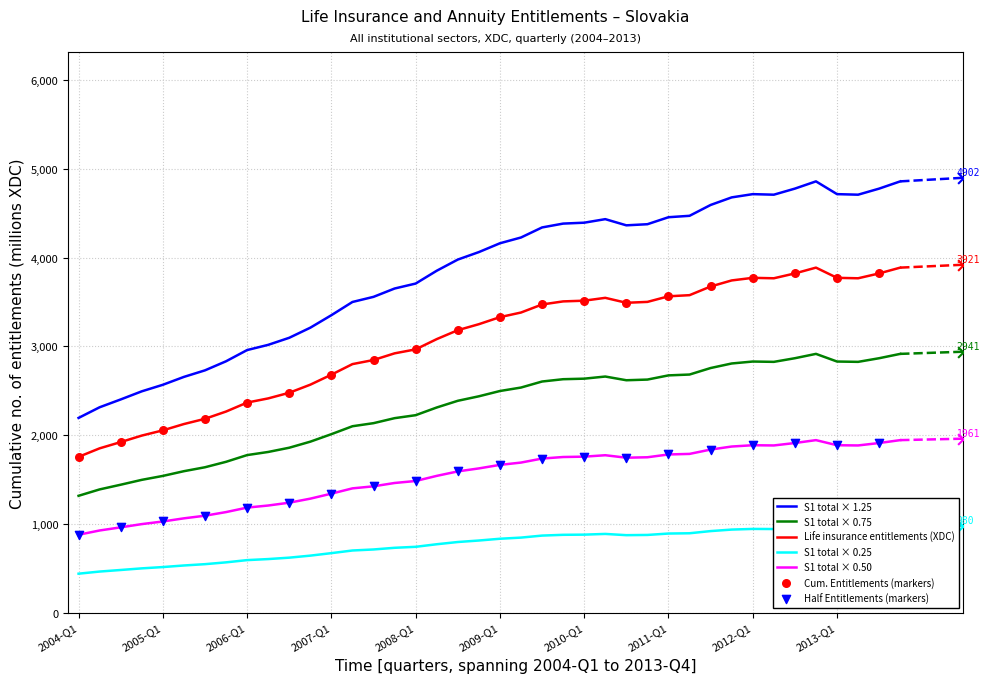

What is the change in value from 2011-Q3 to 2012-Q3?

+184.3